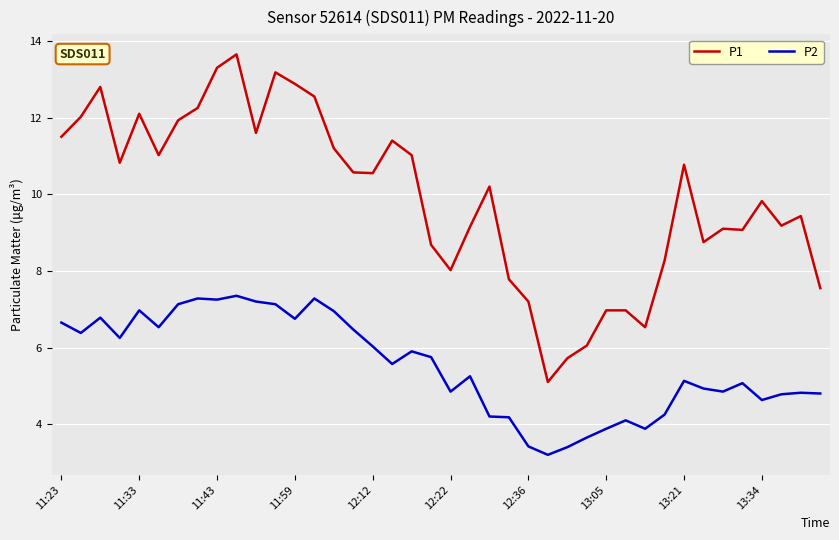

How many lines are shown in the chart?

2